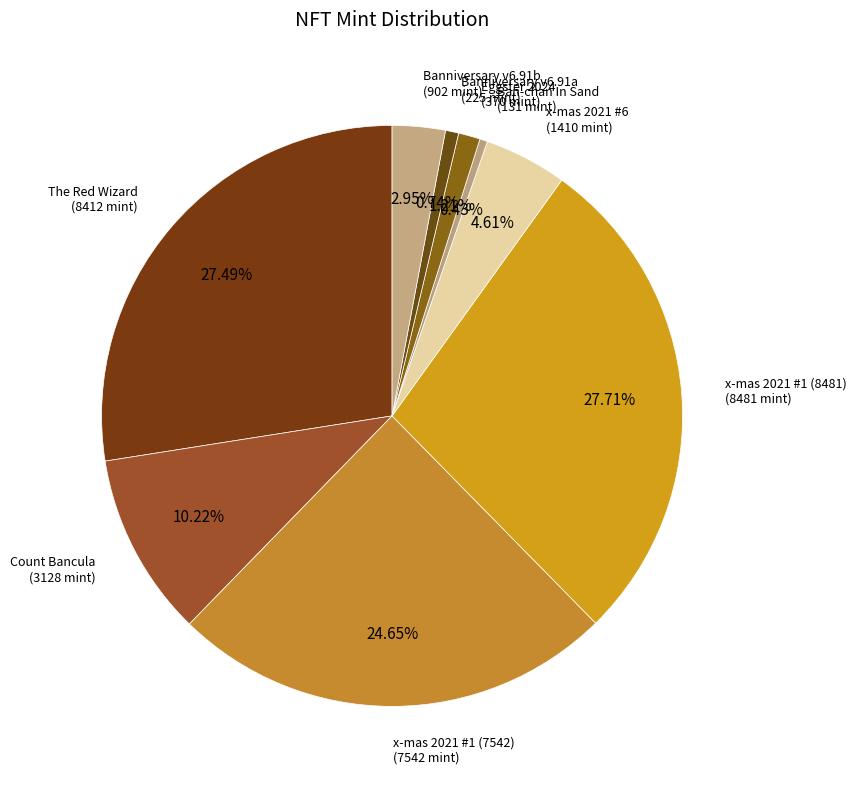

Is the sum of Banniversary v6.91b and x-mas 2021 #1 (7542) greater than half?

No